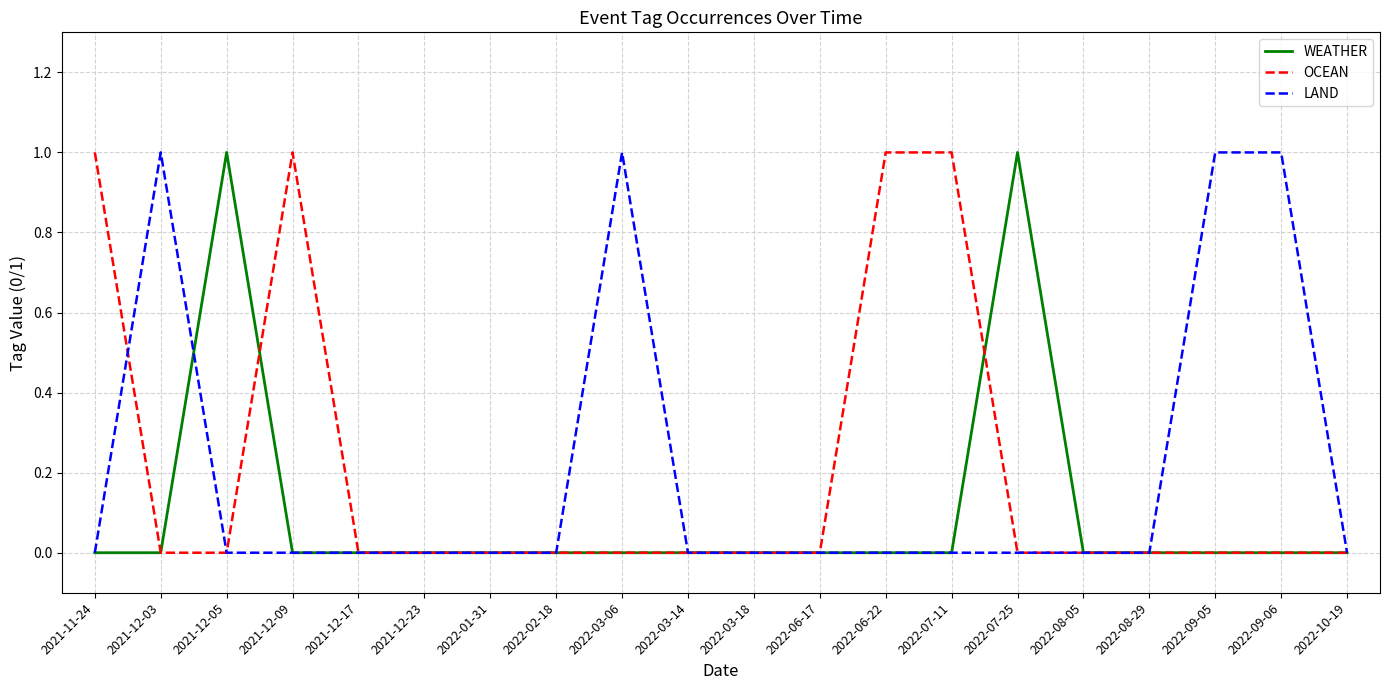

What are all the series names shown in the legend?

WEATHER, OCEAN, LAND